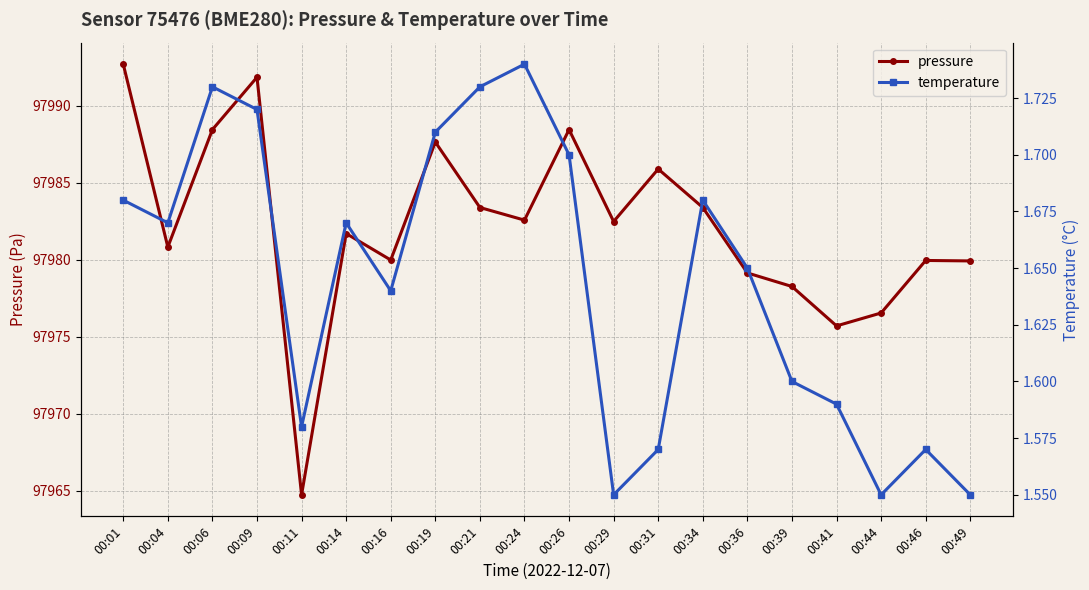

True or false: pressure and temperature intersect in this chart.

False